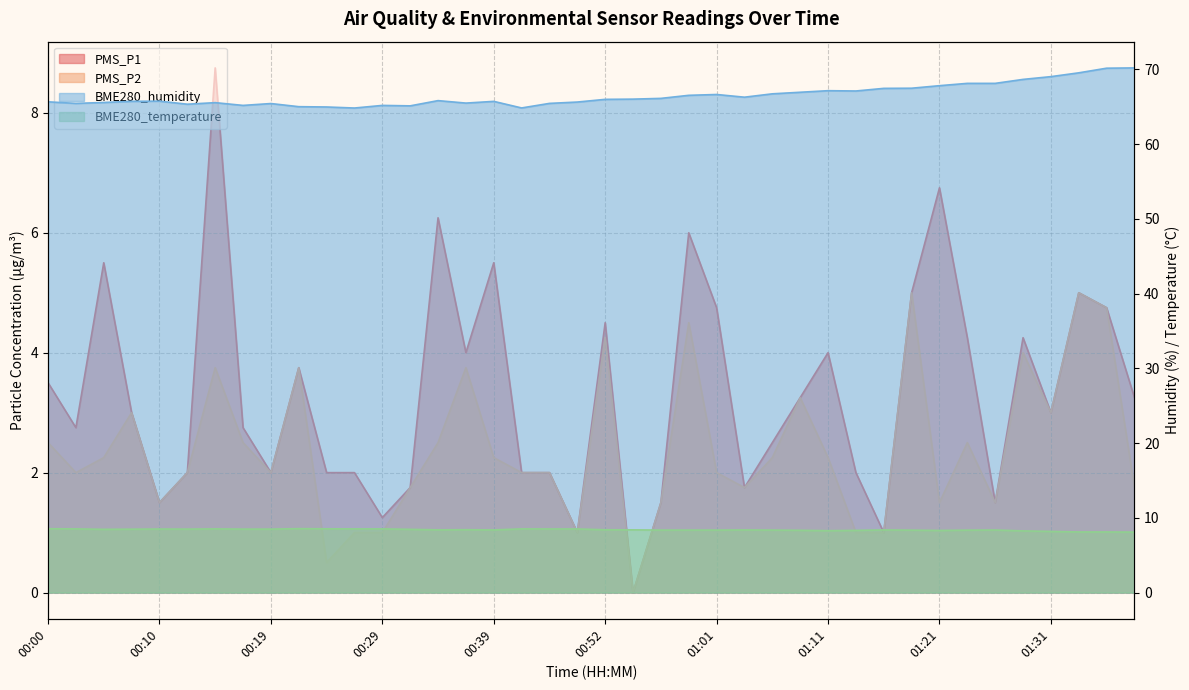

Does the chart have visible grid lines?

Yes